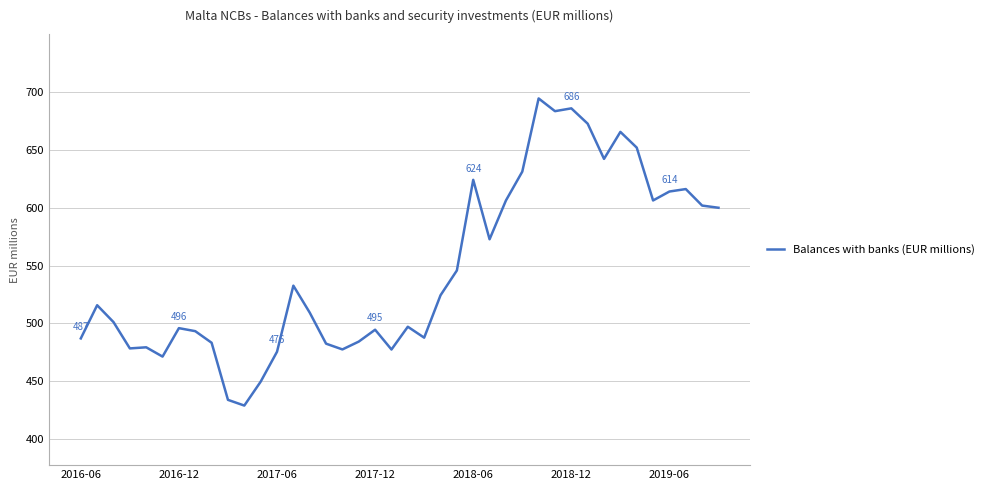

What is the minimum value shown in the chart?

429.0